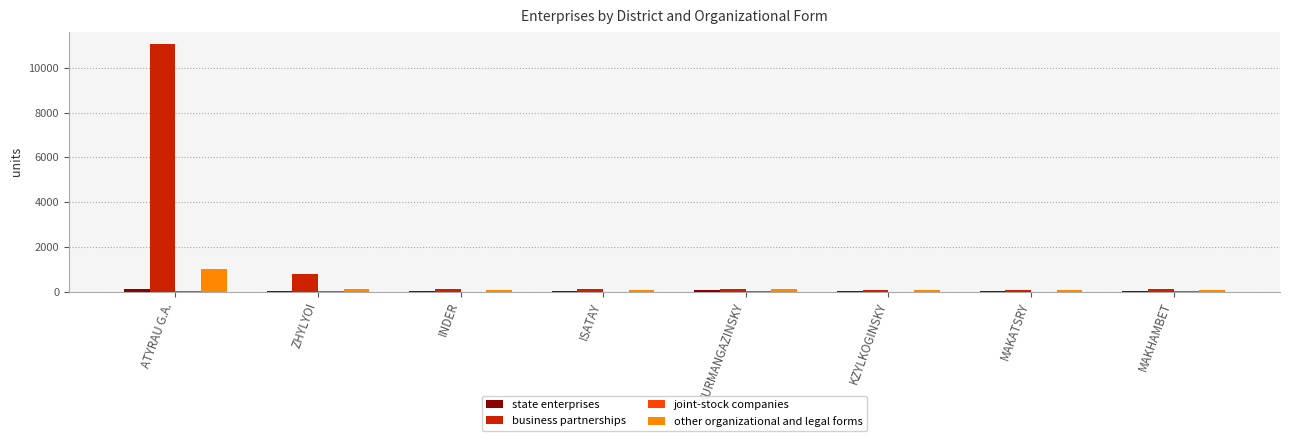

Which series has the largest total across all categories?

business partnerships